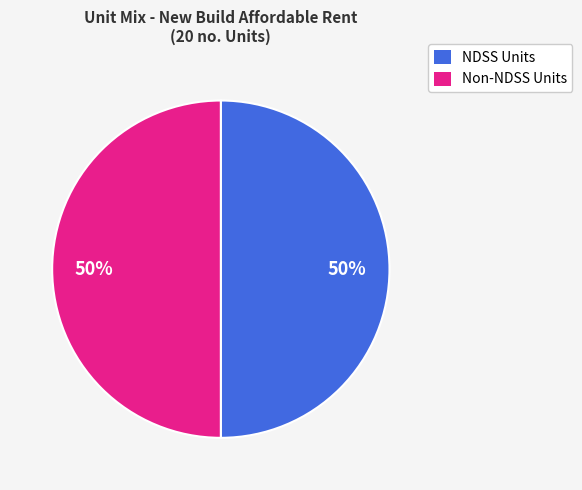

To the nearest percent, what is the difference between the largest and smallest slice percentages?

0%